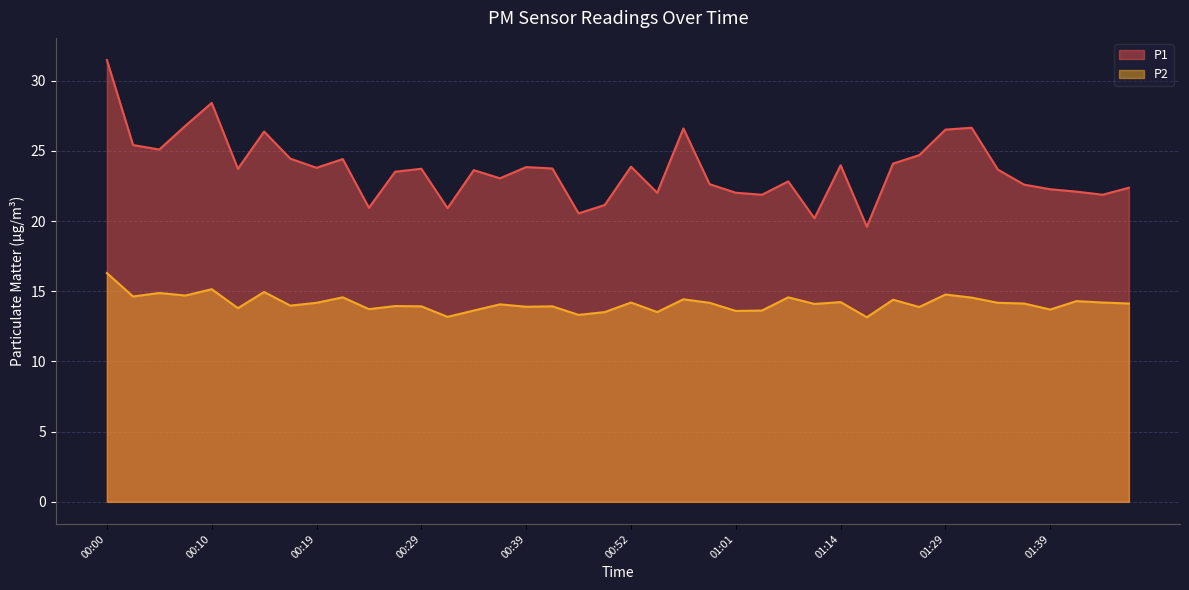

Which series has the largest total across all categories?

P1